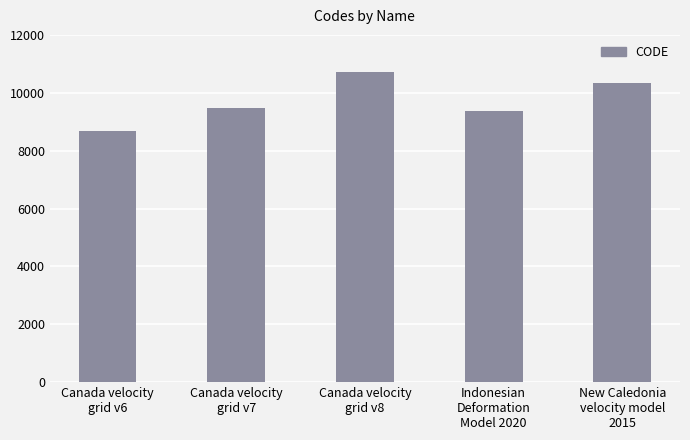

Which label corresponds to the largest value in the chart?

Canada velocity
grid v8